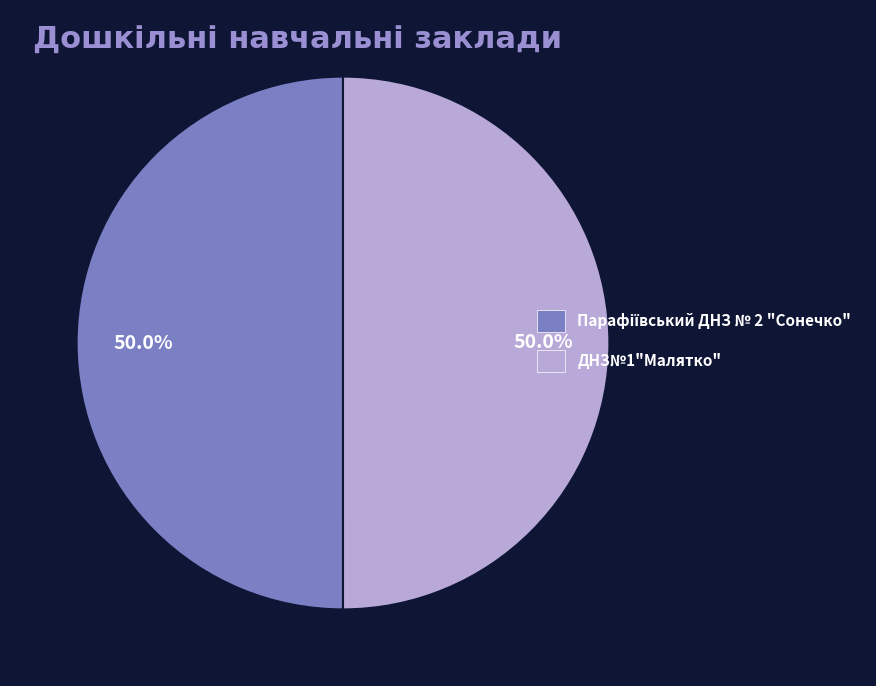

What portion of the pie excludes ДНЗ№1"Малятко"?

50.0%